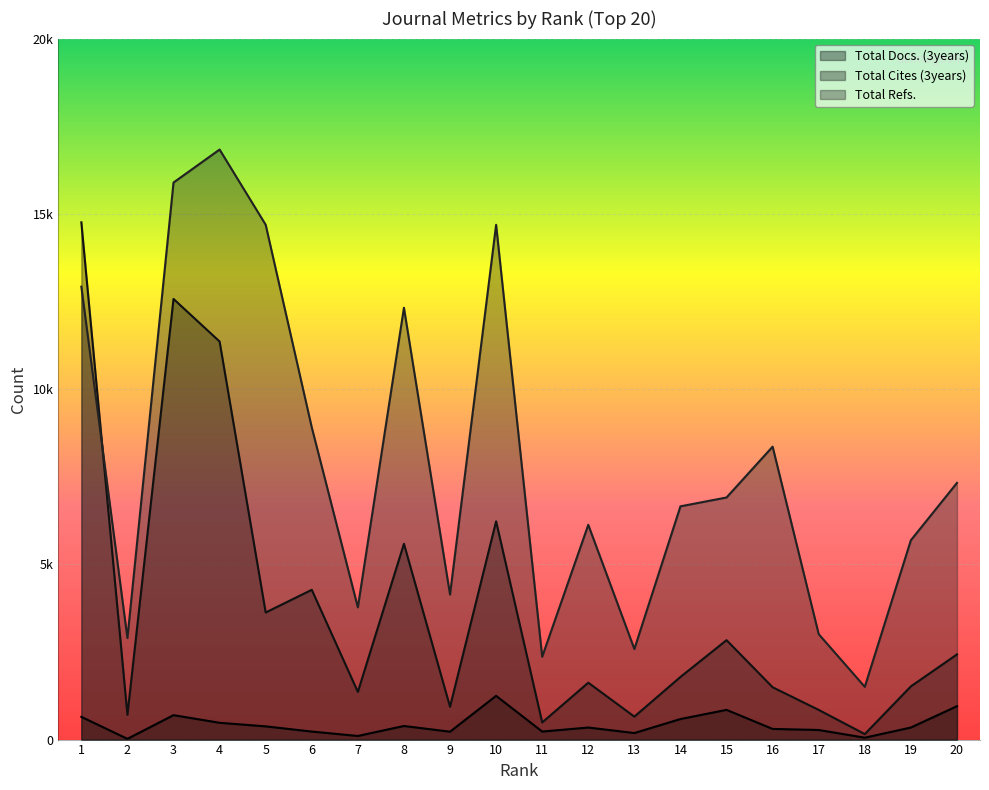

Between 8 and 16, which series saw the biggest shift?

Total Cites (3years)